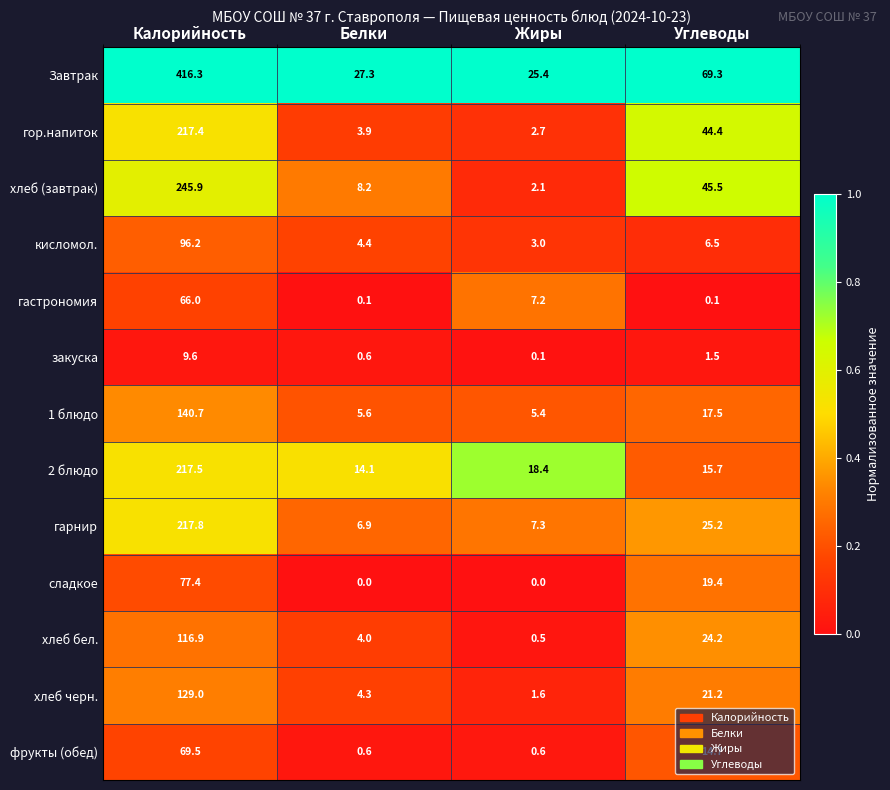

What is the total value across all series at Жиры?

74.3